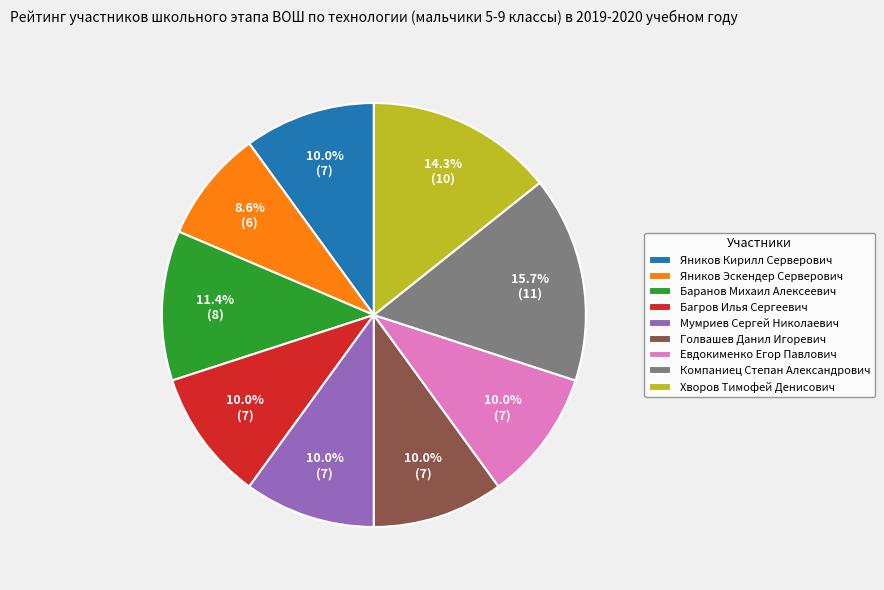

Which has a higher value, Компаниец Степан Александрович or Яников Эскендер Серверович?

Компаниец Степан Александрович